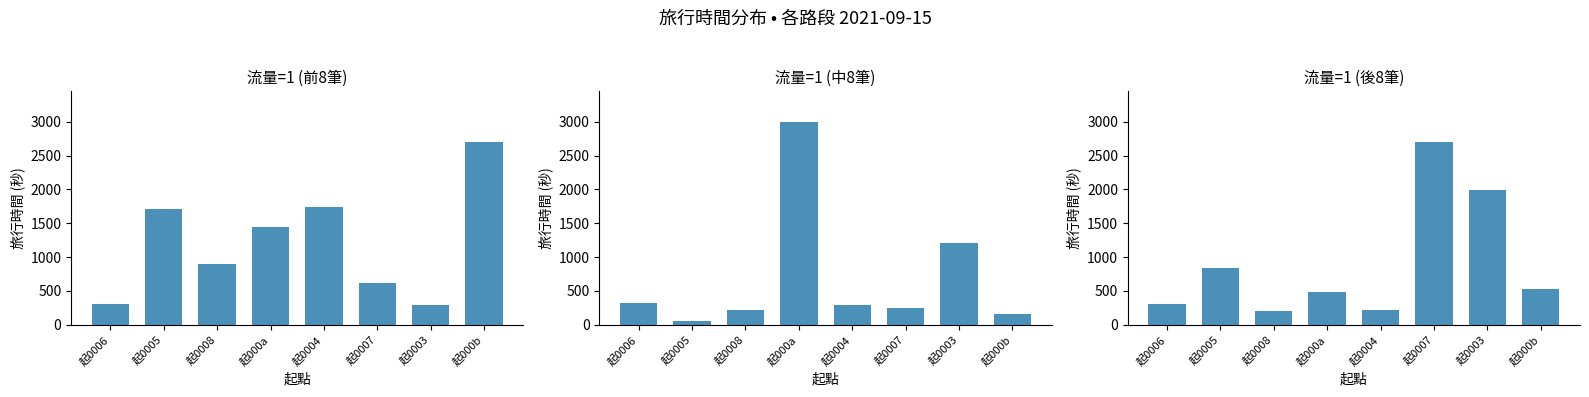

The 流量=1 (後8筆) series shows 131 at 起0008. True or false?

False